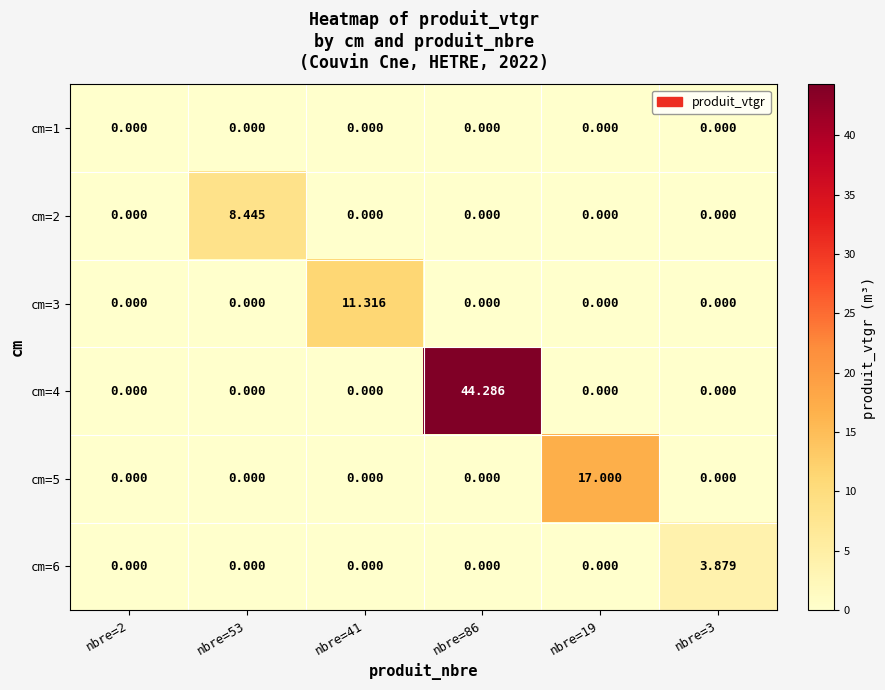

Which series has the largest total across all categories?

cm=4